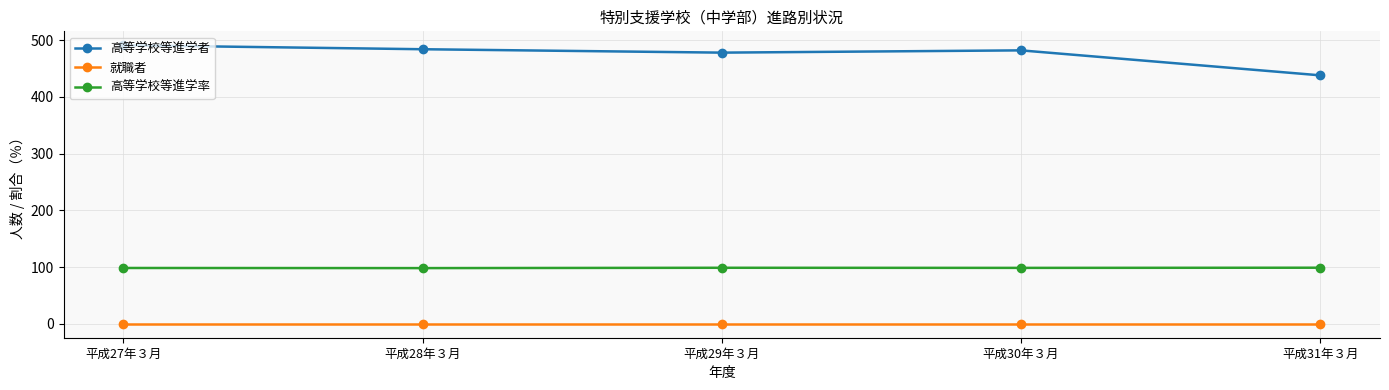

Does the chart have visible grid lines?

Yes